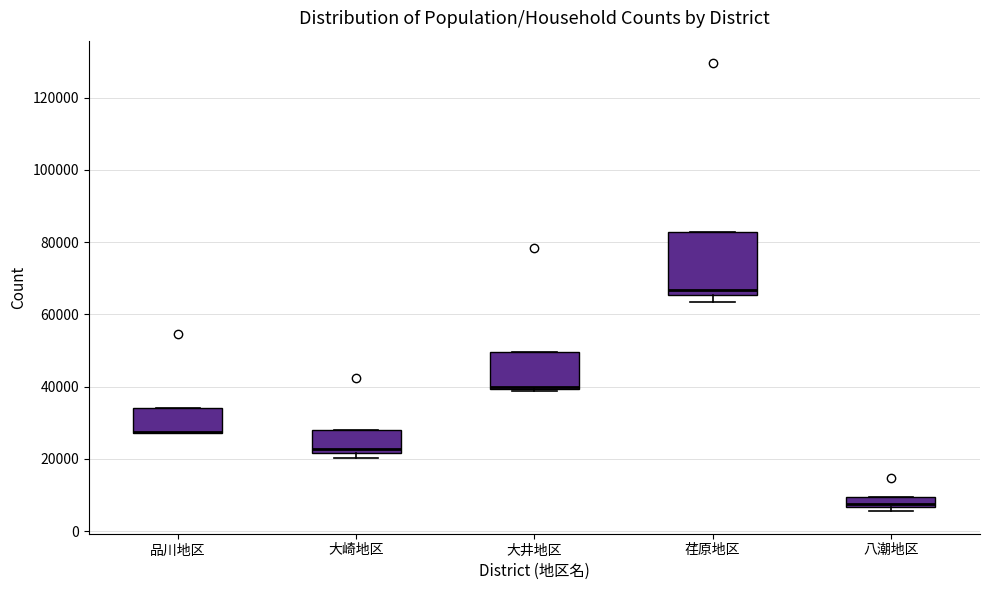

Comparing the boxes themselves (not the whiskers), which one is the tallest?

荏原地区